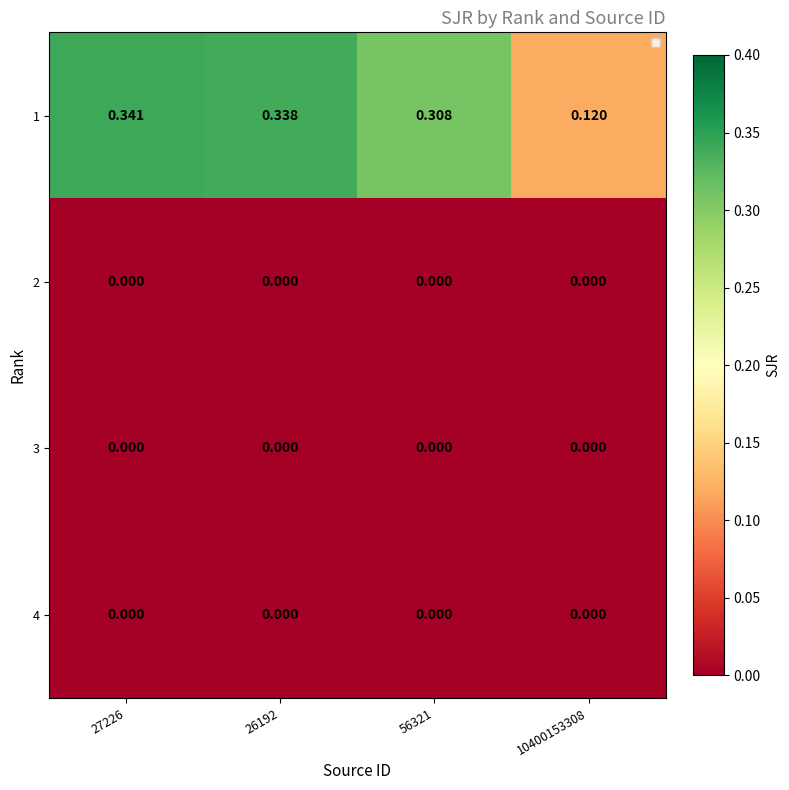

How many distinct data groups are displayed?

4